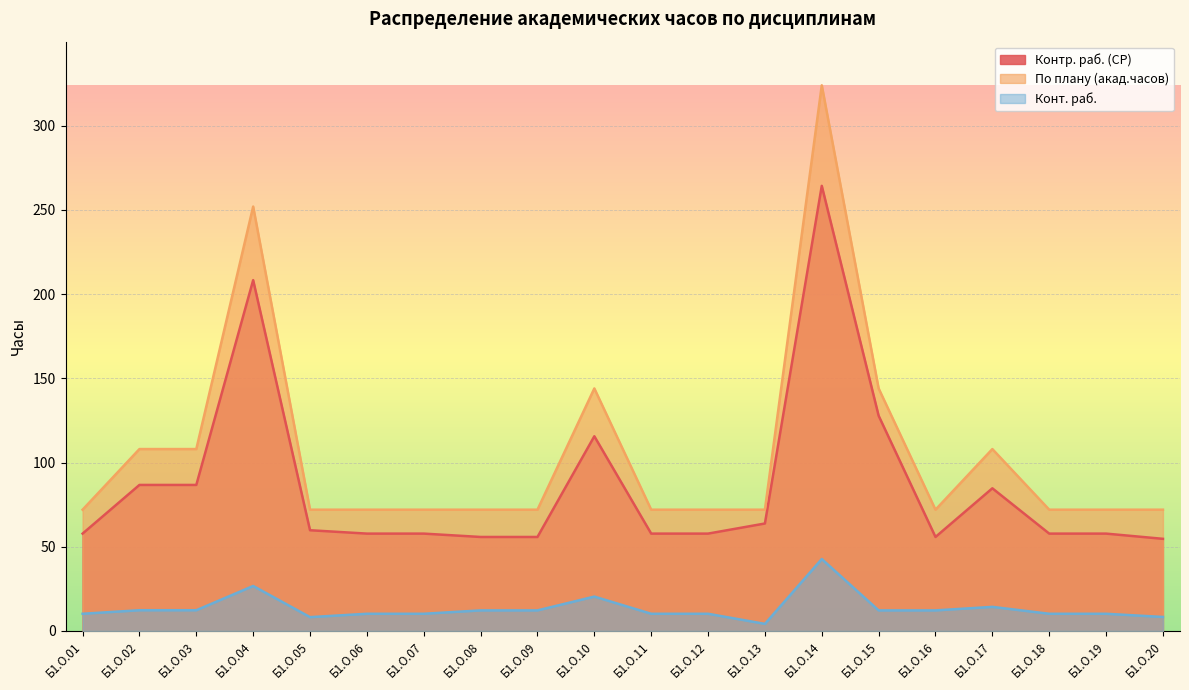

The Контр. раб. (СР) series shows 14.5 at Б1.О.12. True or false?

False